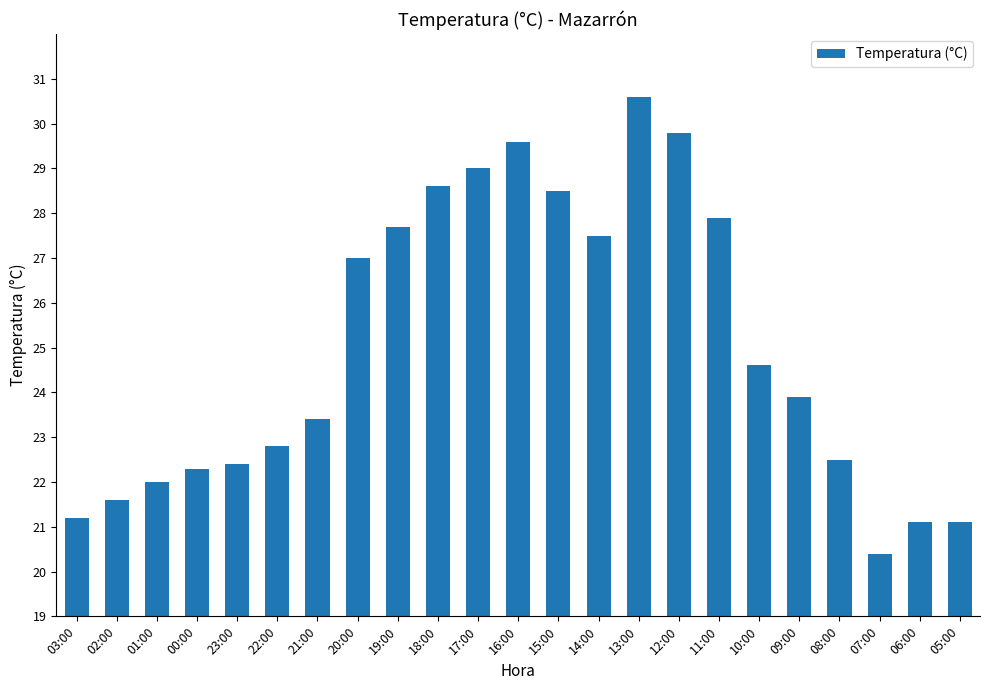

What is the change in value from 01:00 to 21:00?

+1.4